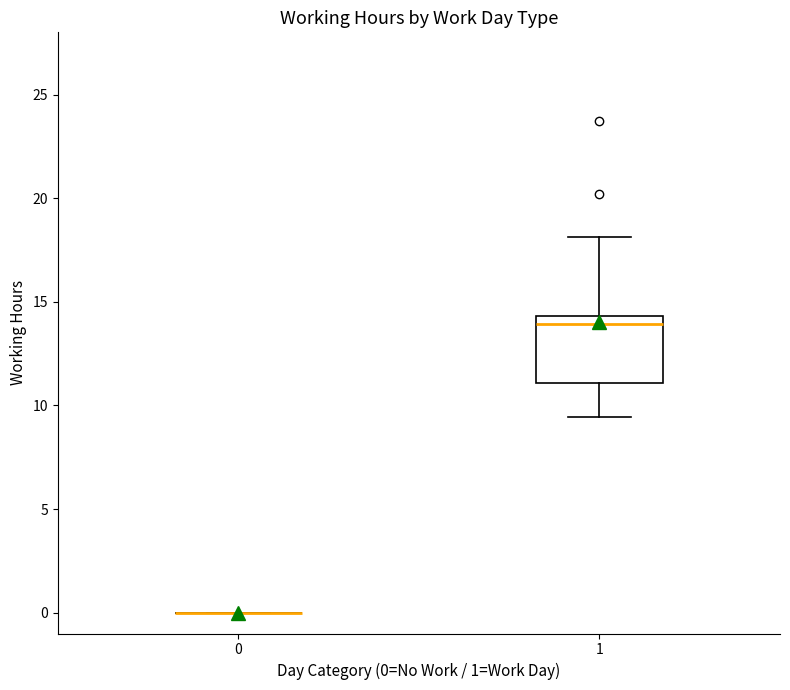

Which box is the tallest, from its lower edge to its upper edge?

1